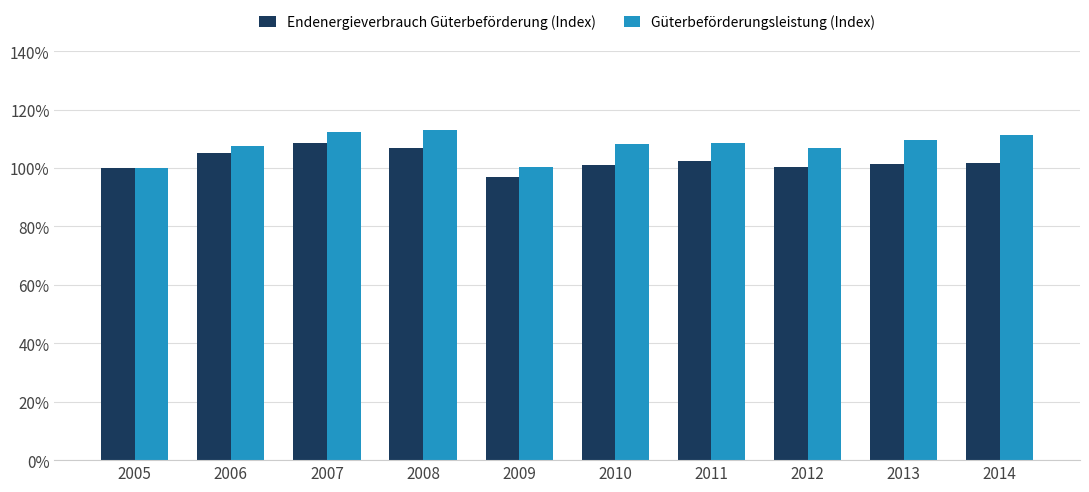

What is the spread (max minus min) of values at 2008?

6.0